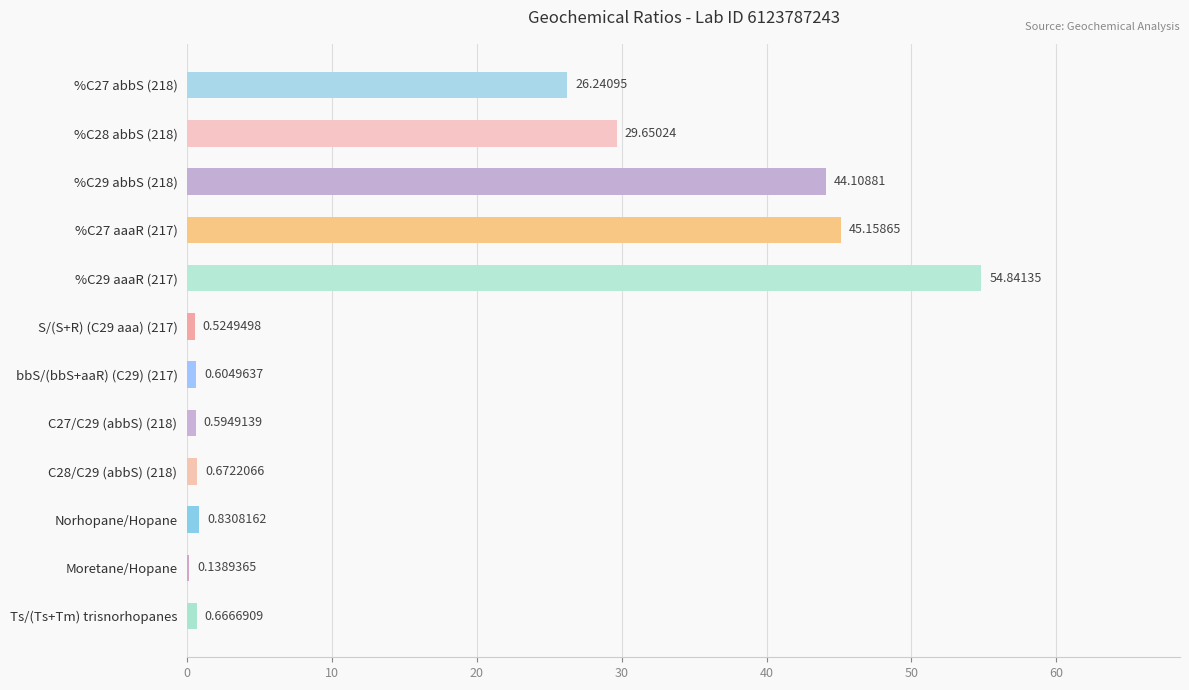

What is the change in value from %C27 abbS (218) to %C28 abbS (218)?

+3.4